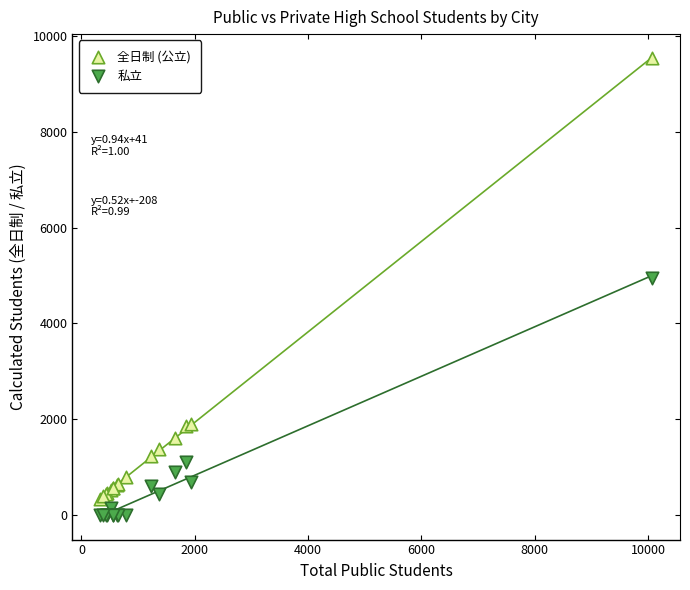

What are all the series names shown in the legend?

全日制 (公立), 私立